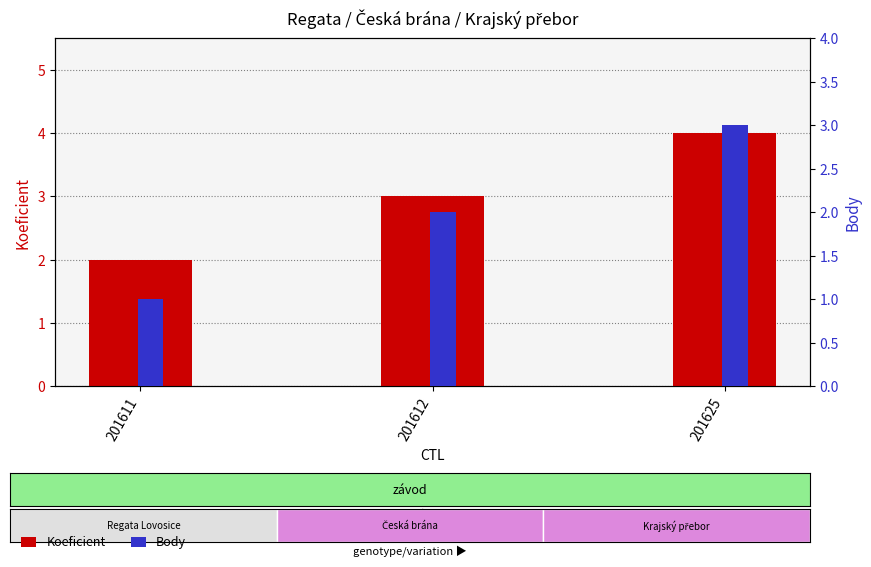

What is the difference between the maximum and minimum values in the Body series?

2